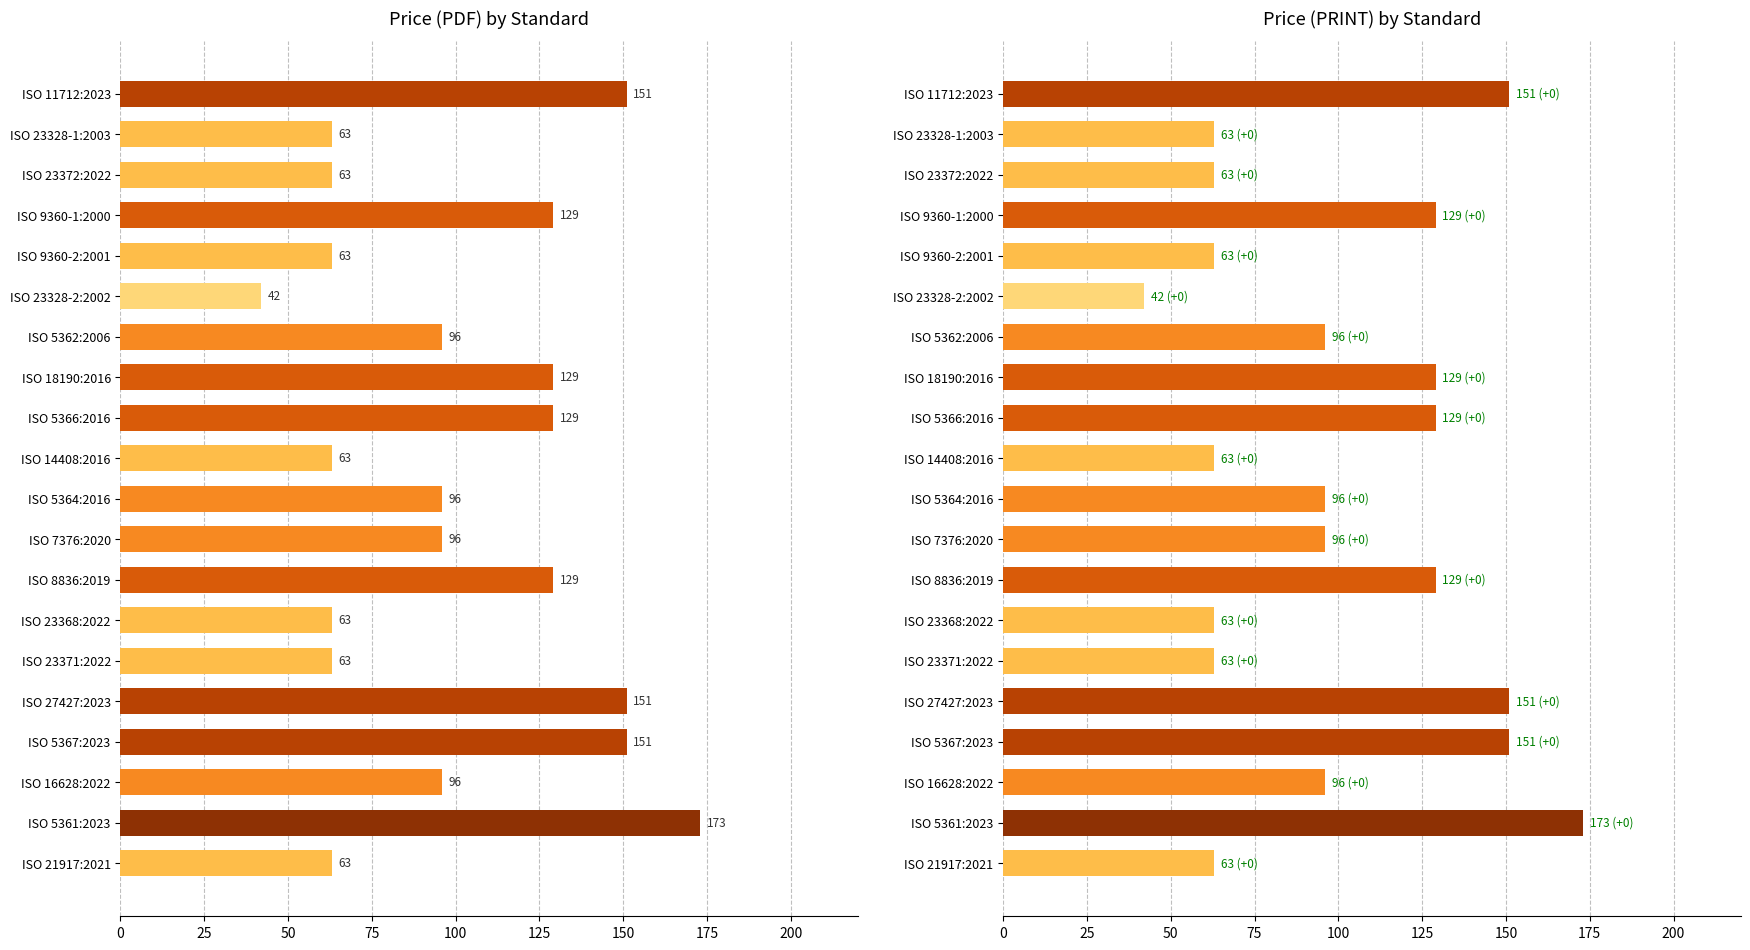

What is the average value of the Price (PDF) series?

100